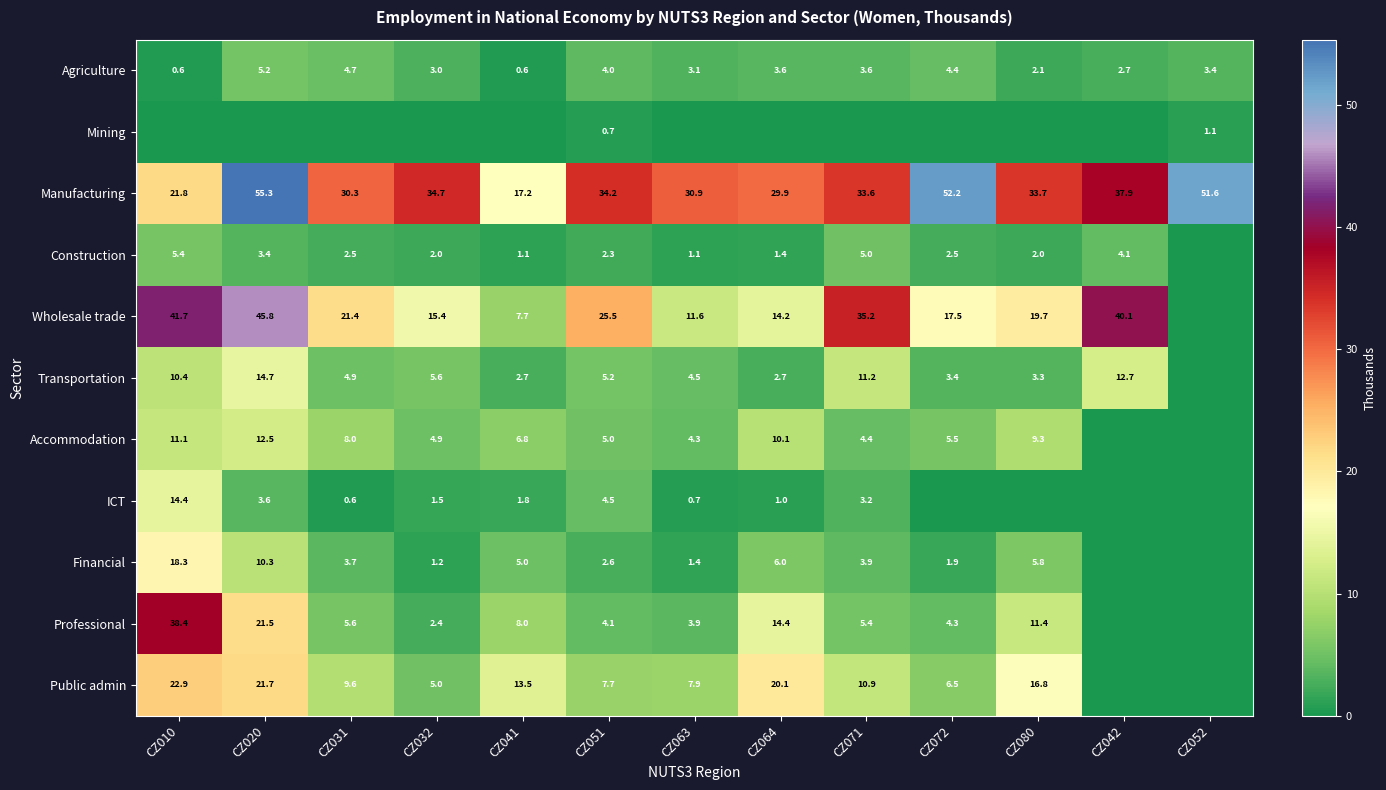

What is the spread (max minus min) of values at CZ020?

55.3